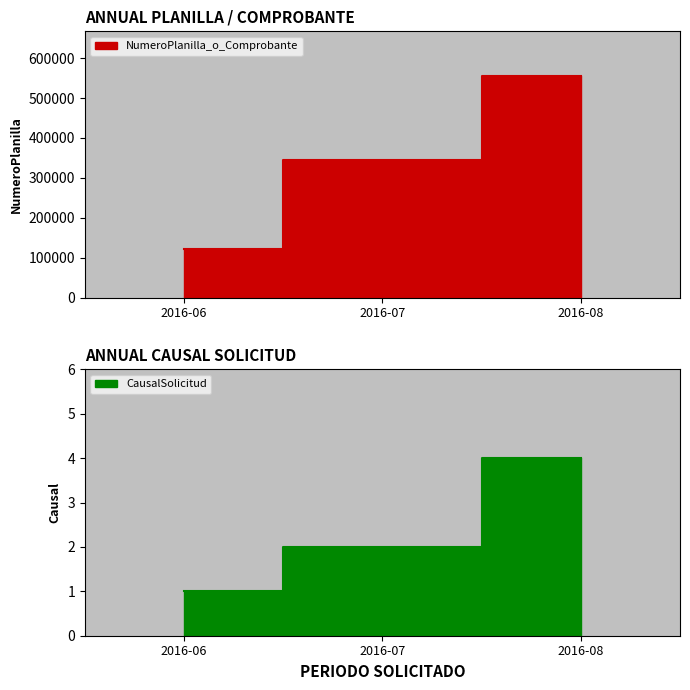

Does the chart display data point markers on the line(s)?

No